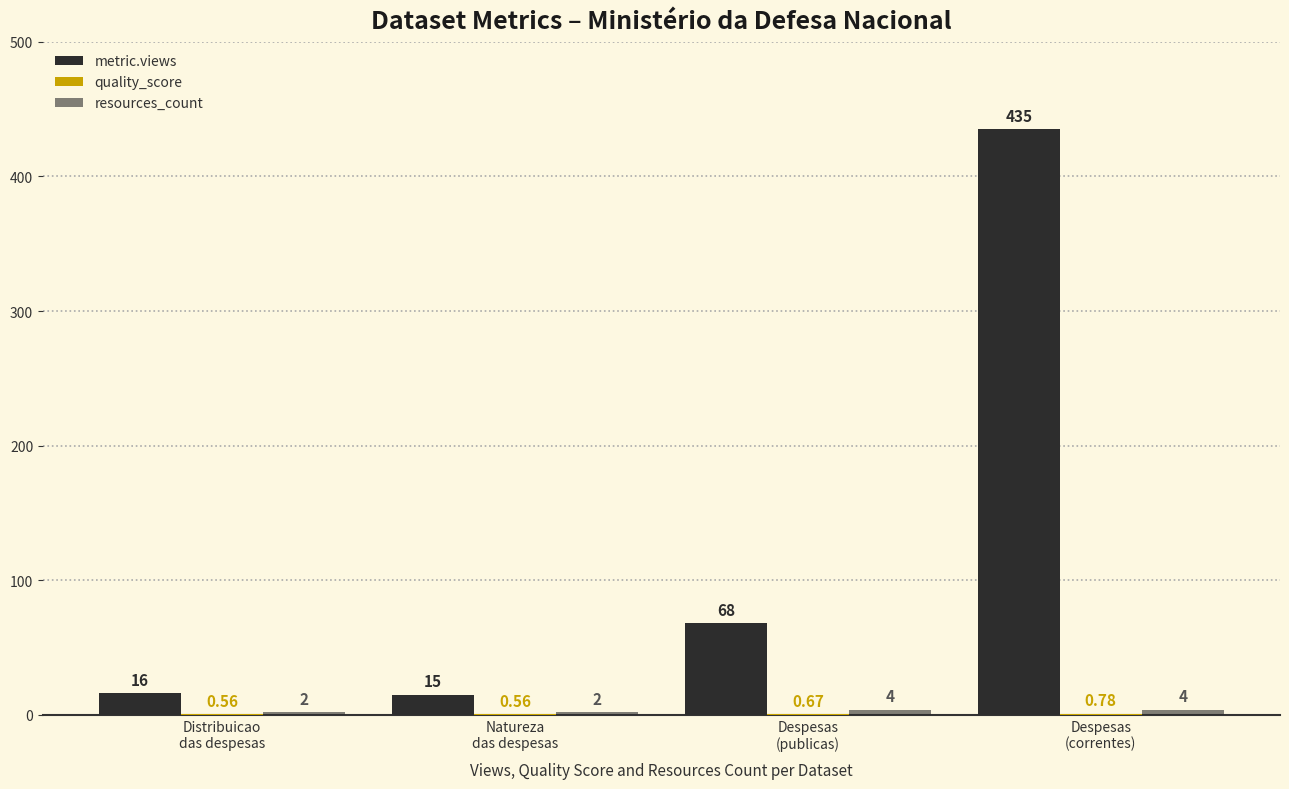

How many series are shown in this chart?

3